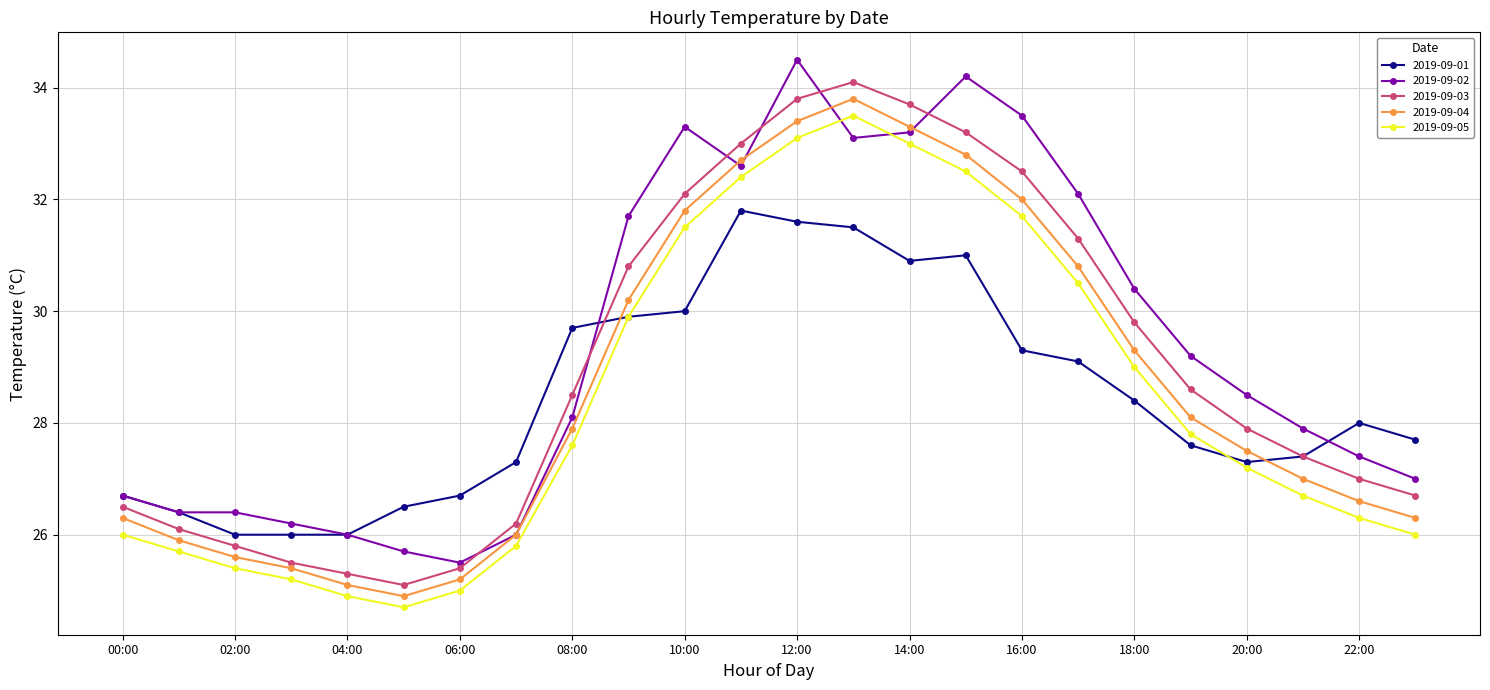

What is the greatest value displayed?

34.5